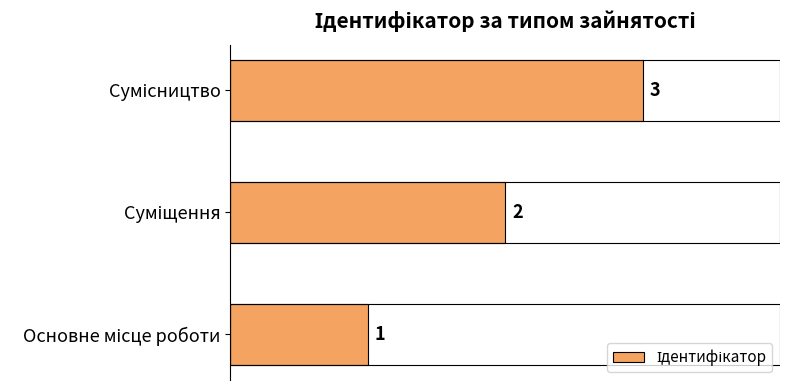

What is the difference between the maximum and minimum values?

2